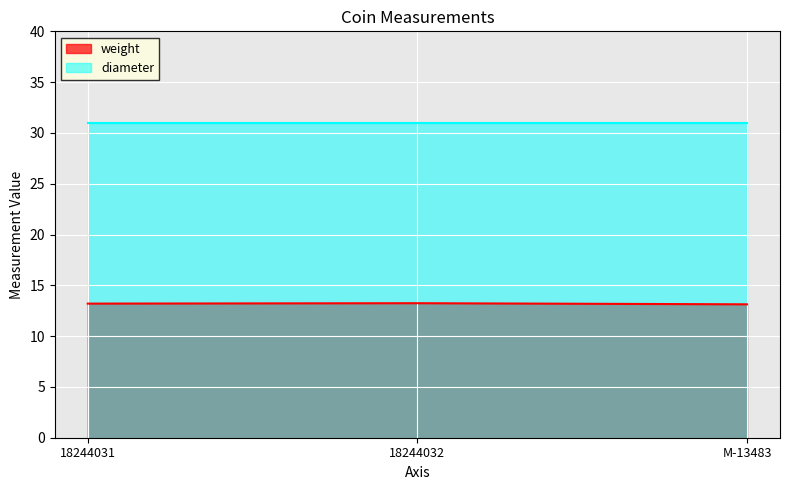

What is the difference between the maximum and minimum values?

0.1